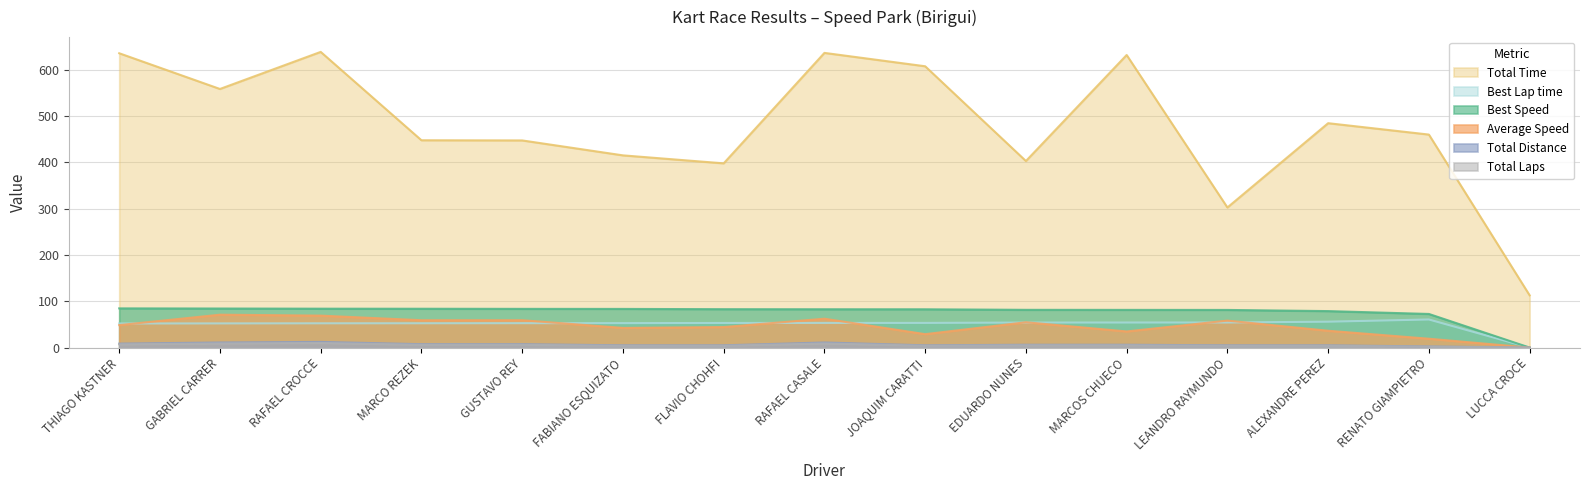

Where is the first local maximum for Best Lap time?

RENATO GIAMPIETRO